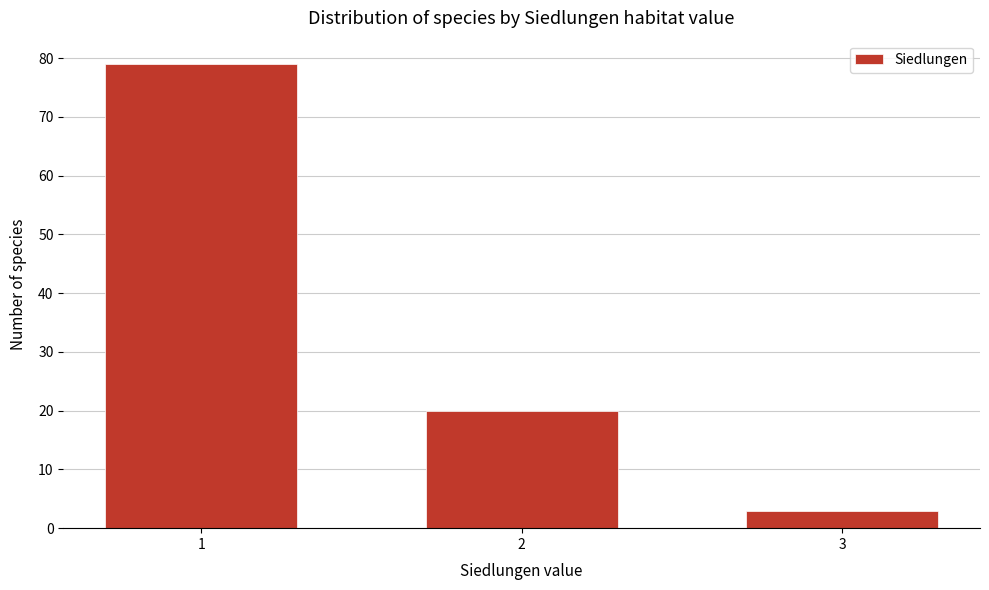

Reading right to left, what are all the values shown in this chart?

3=3	2=20	1=79